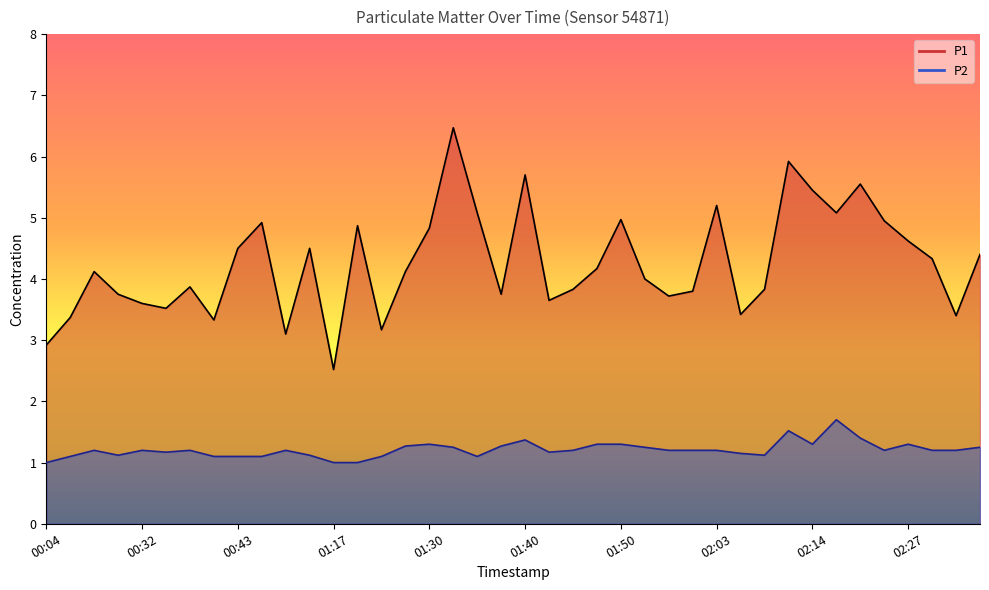

At which category is the sum across all series the highest?

01:33